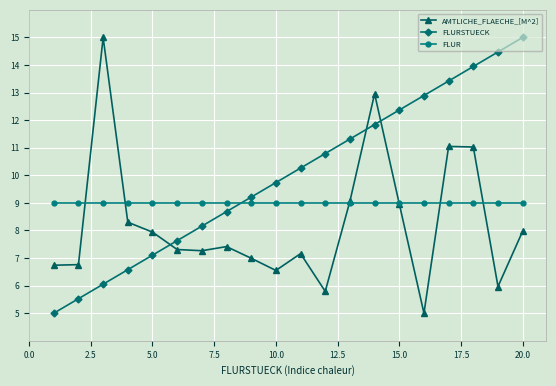

True or false: FLURSTUECK has more than 2 points higher than both neighbors.

False